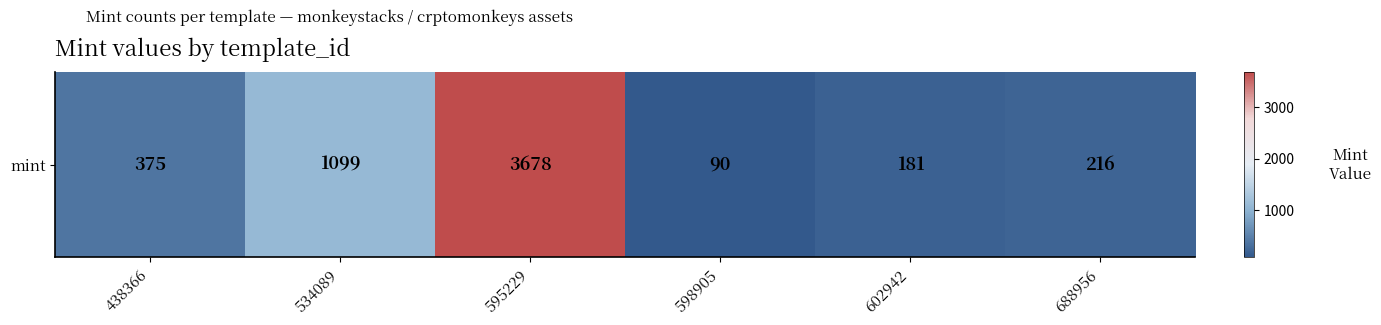

Which has a higher value, 438366 or 688956?

438366